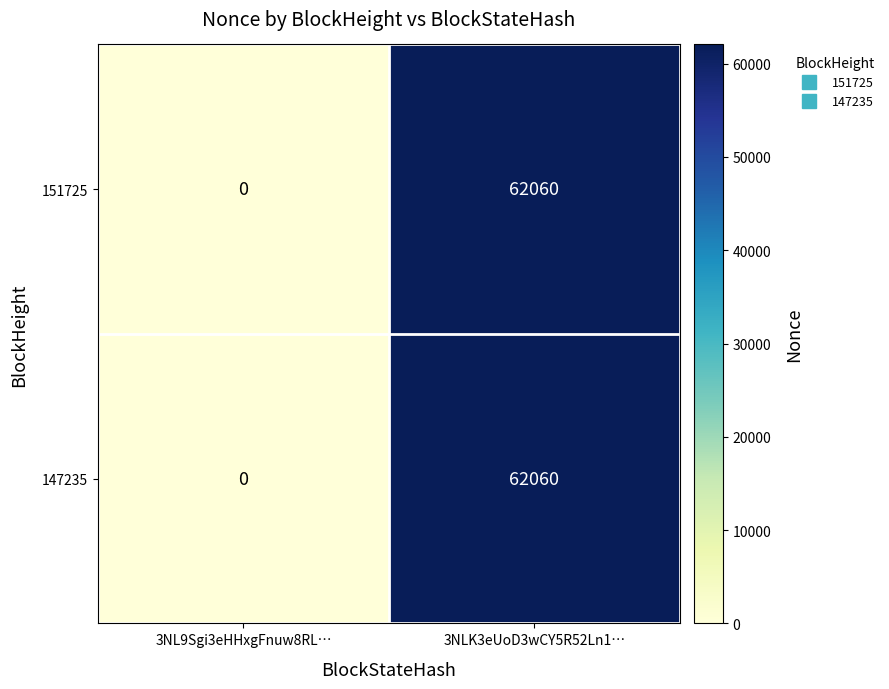

What is the highest value of the 147235 series?

62060